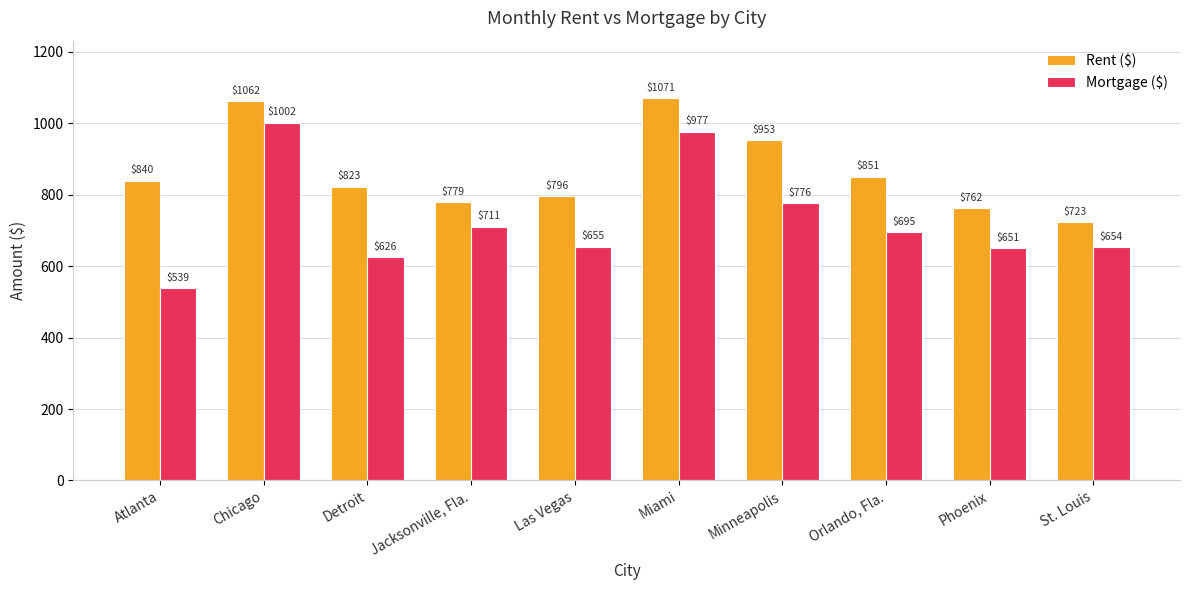

Rank the series by their average value, from highest to lowest.

Rent ($), Mortgage ($)